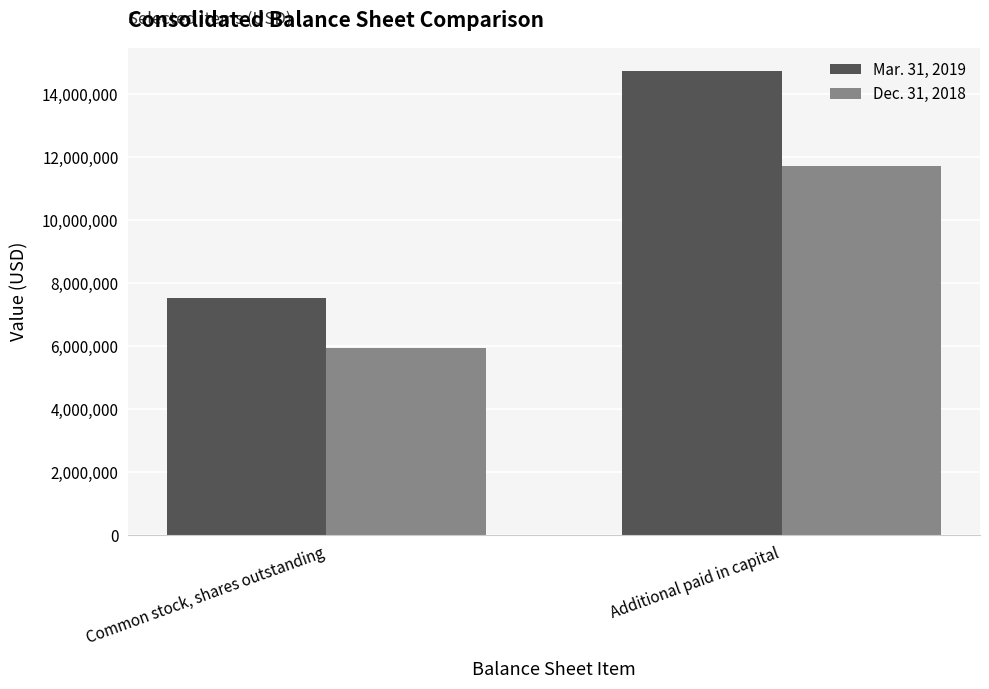

How many values in the Dec. 31, 2018 series are below 11724000?

1